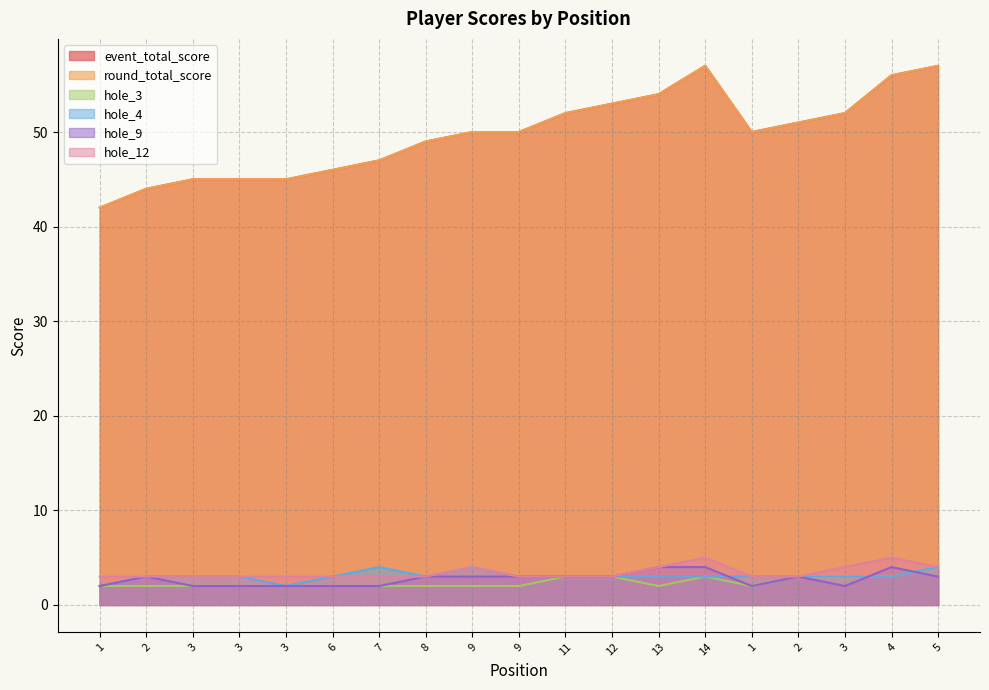

List the labels in order of hole_9 value, largest first.

13, 14, 4, 2, 8, 9, 9, 11, 12, 2, 5, 1, 3, 3, 3, 6, 7, 1, 3